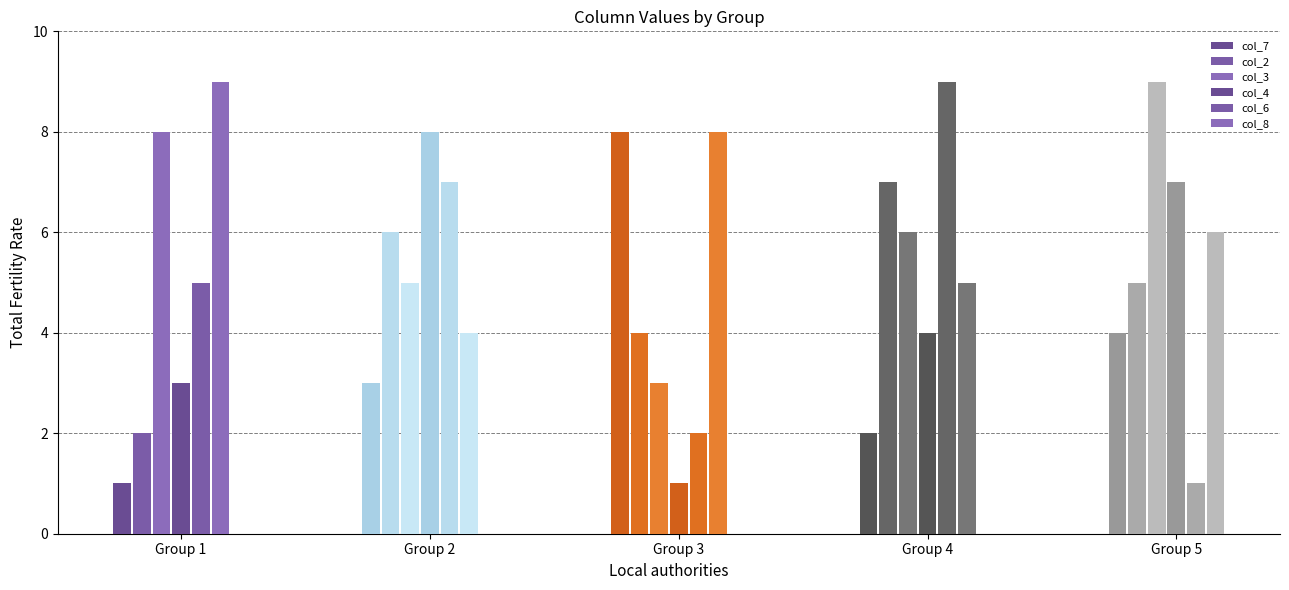

Is it true that col_7 equals 10 at 3?

False